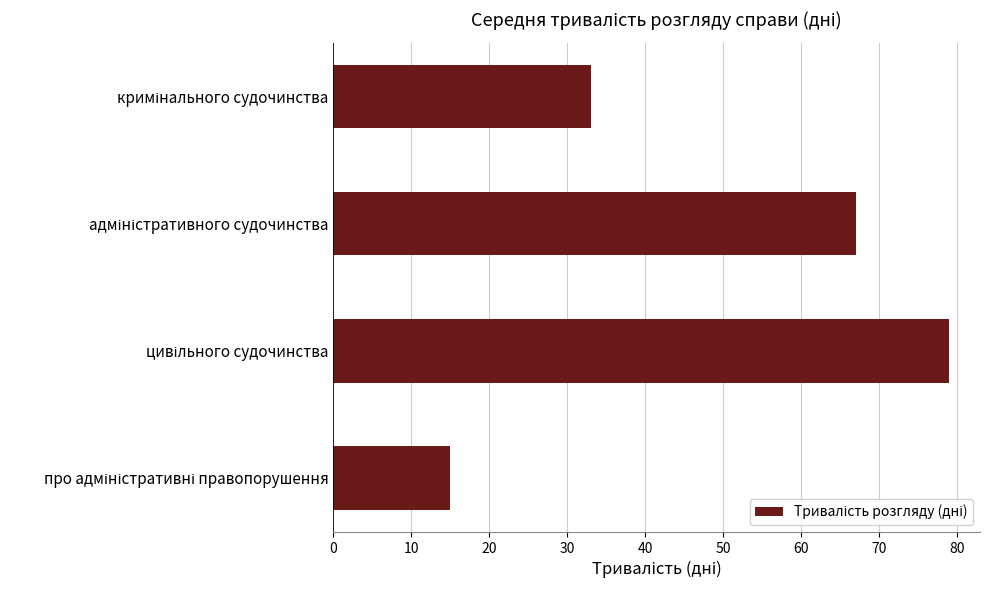

What is the value of the 1st bar from the top?

33